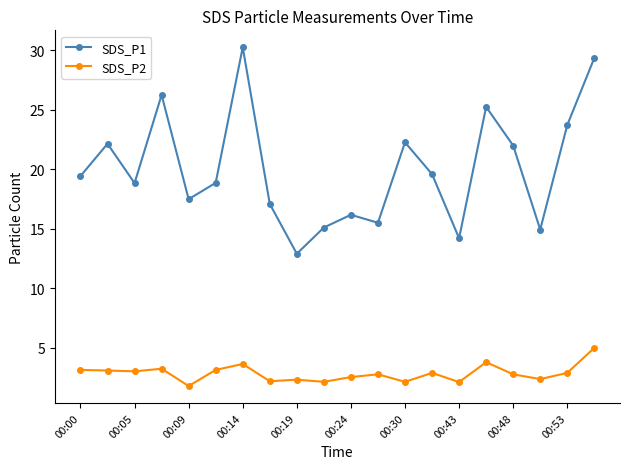

Which series has the largest range (max minus min)?

SDS_P1